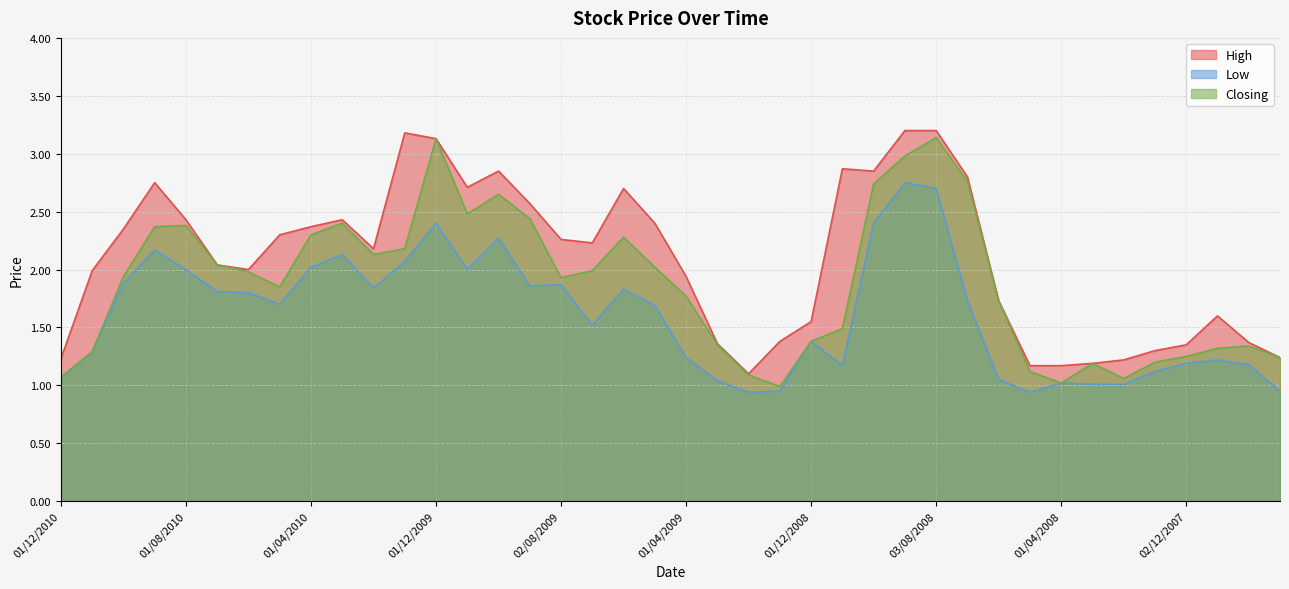

Rank the series by their maximum value, from highest to lowest.

High, Closing, Low